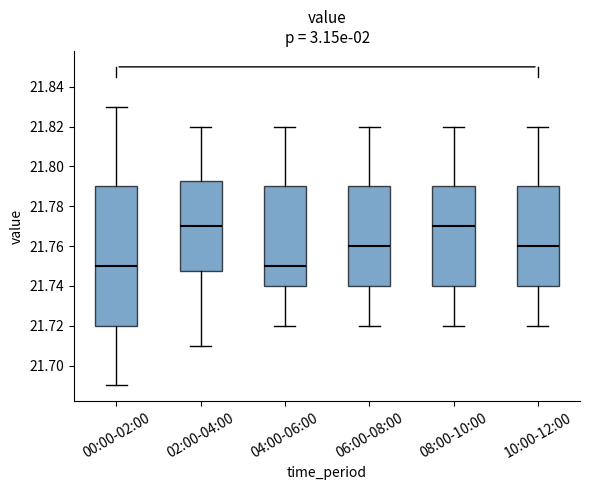

Which box is the tallest, from its lower edge to its upper edge?

00:00-02:00